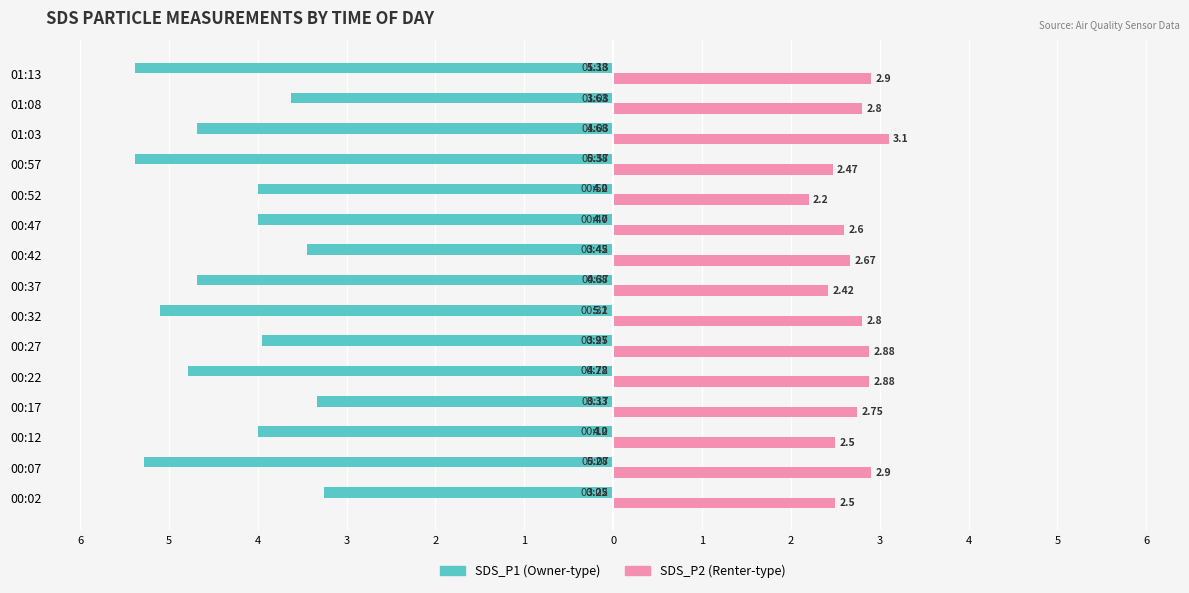

How many series are shown in this chart?

2